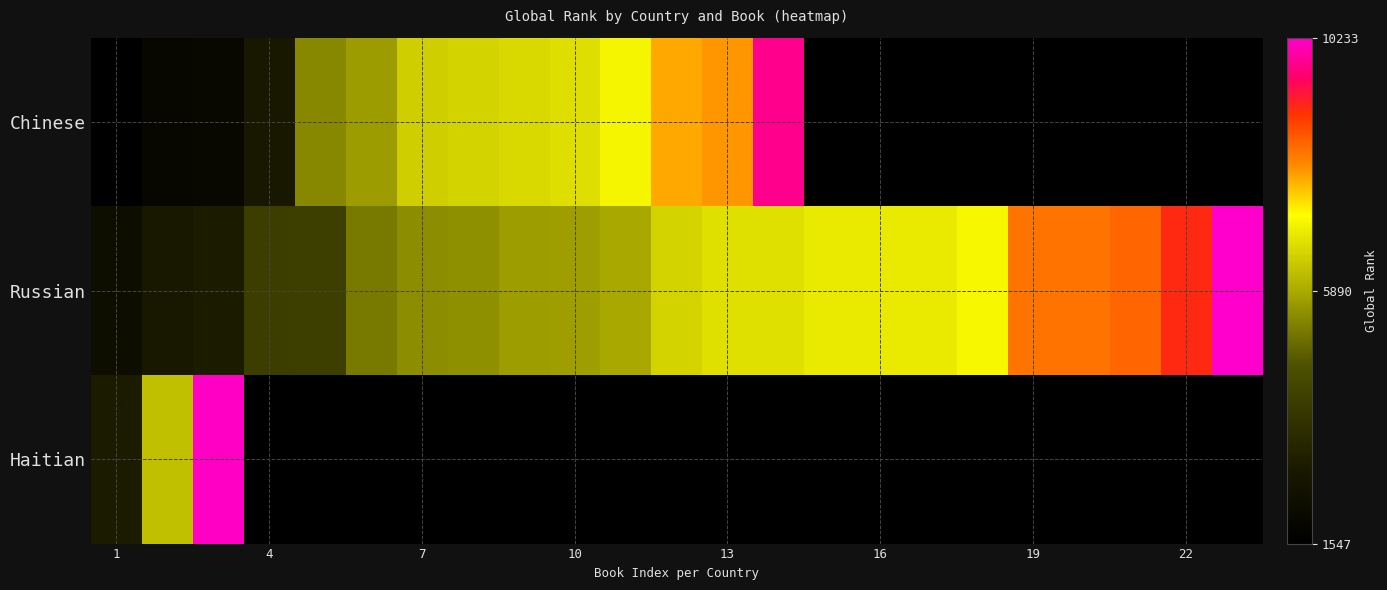

At which category does the chart reach its minimum across all series?

1